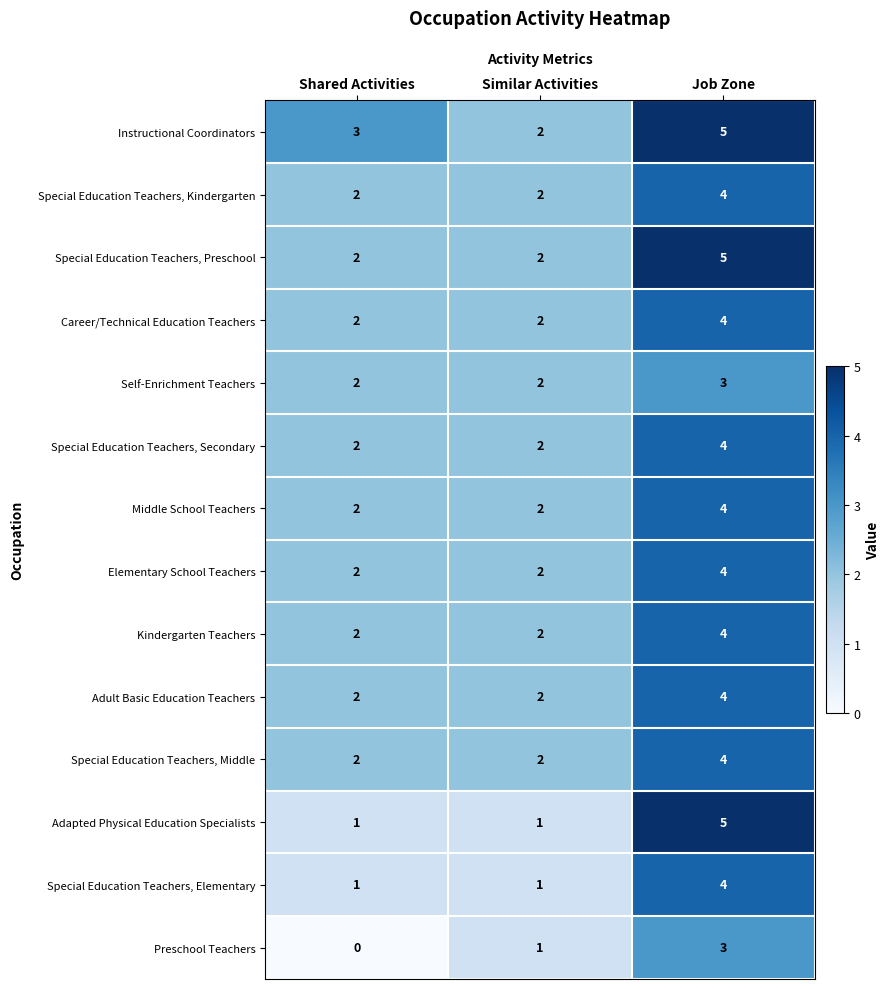

What is the greatest value displayed?

5